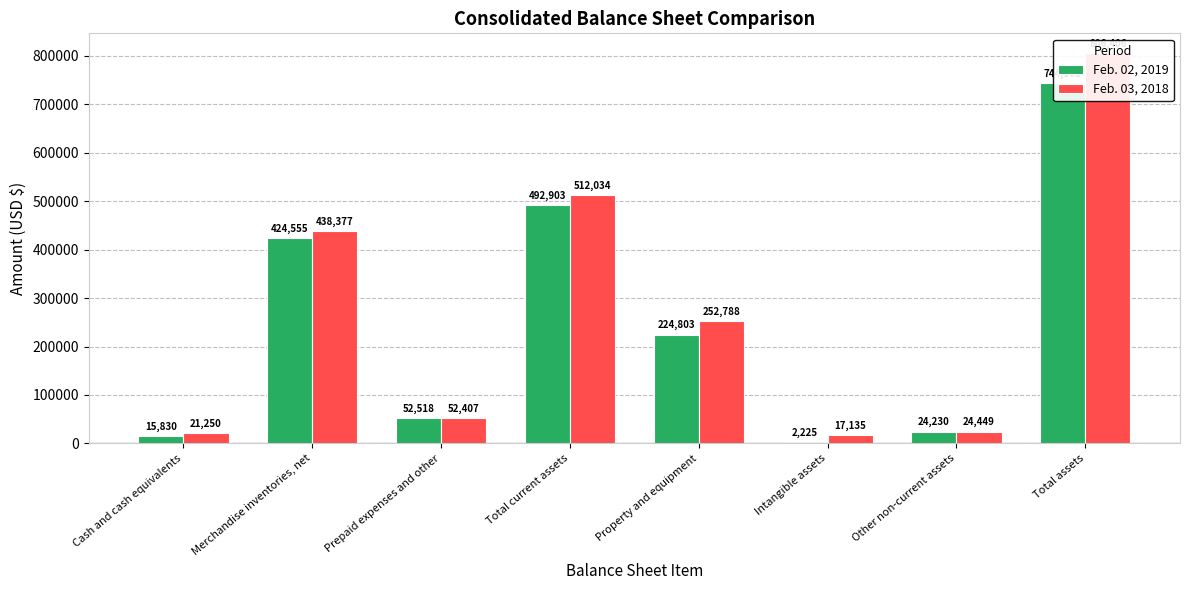

What is the total value across all series at Total assets?

1550567